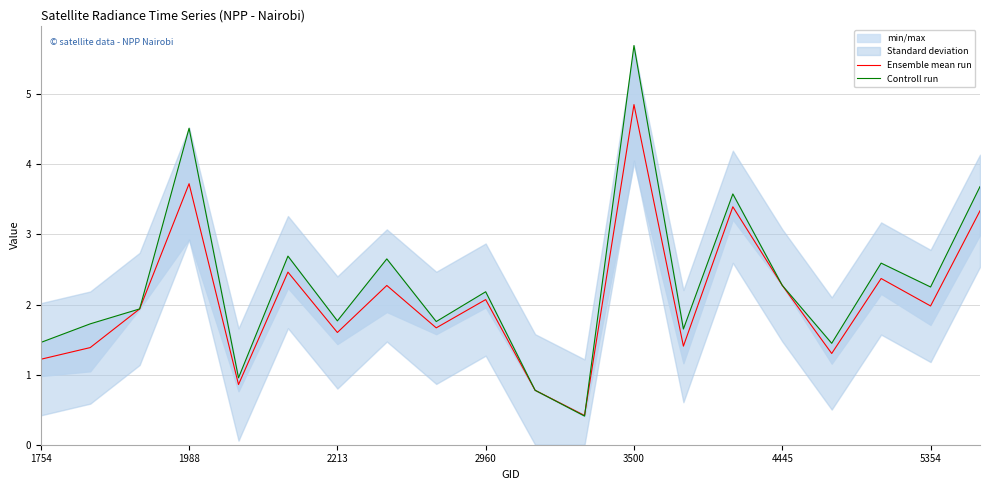

True or false: Ensemble mean run and Controll run cross at least once.

True